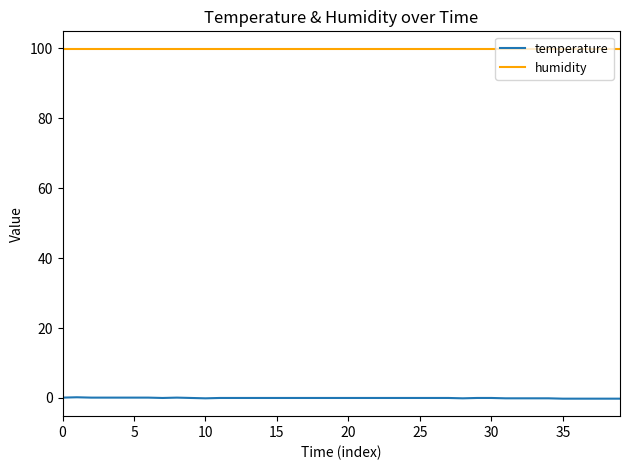

List the series in order of their overall mean, highest first.

humidity, temperature